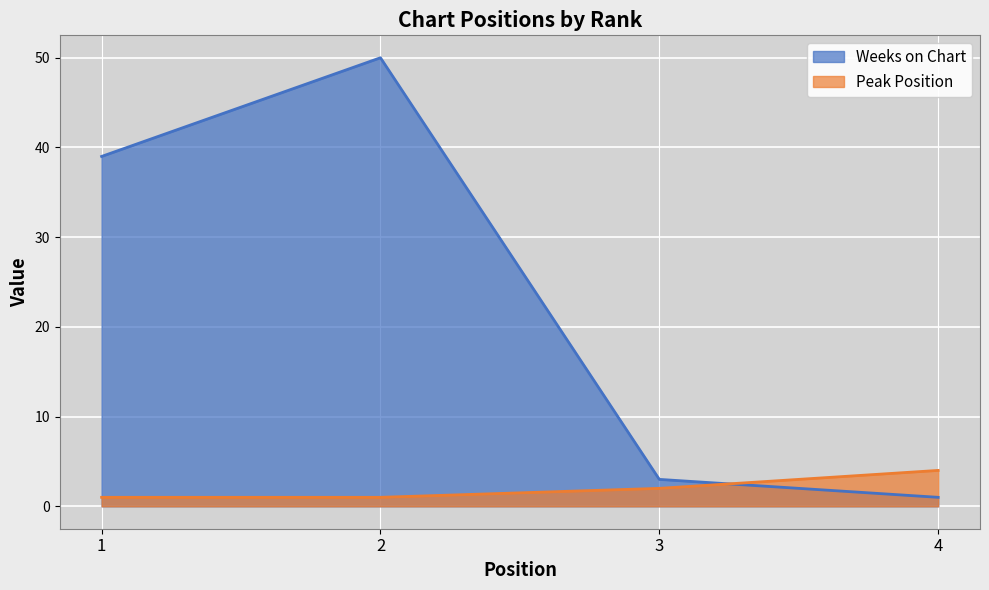

Rank the series by their maximum value, from highest to lowest.

Weeks on Chart, Peak Position